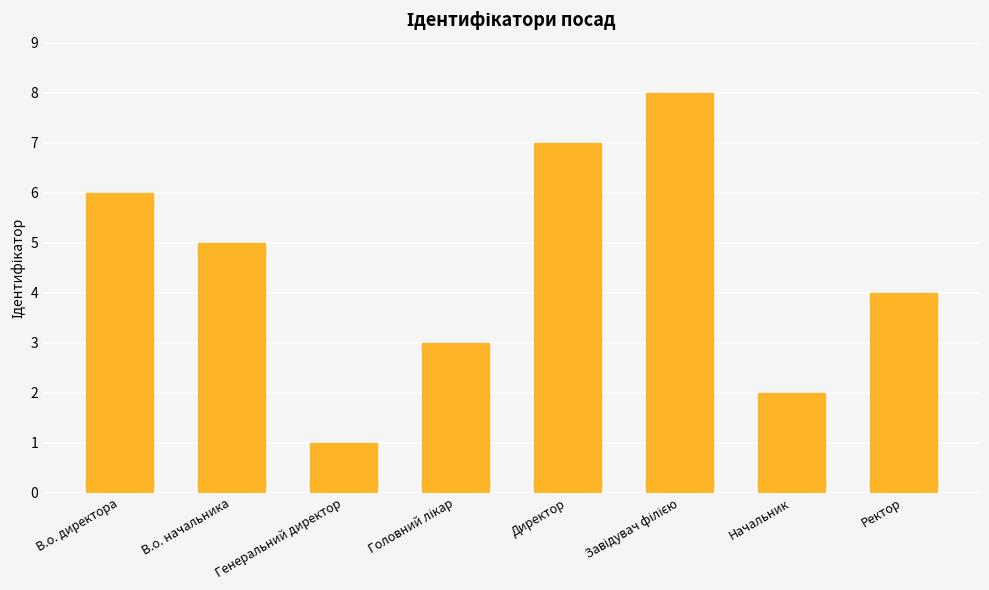

What is the difference between the second highest and second lowest values?

5